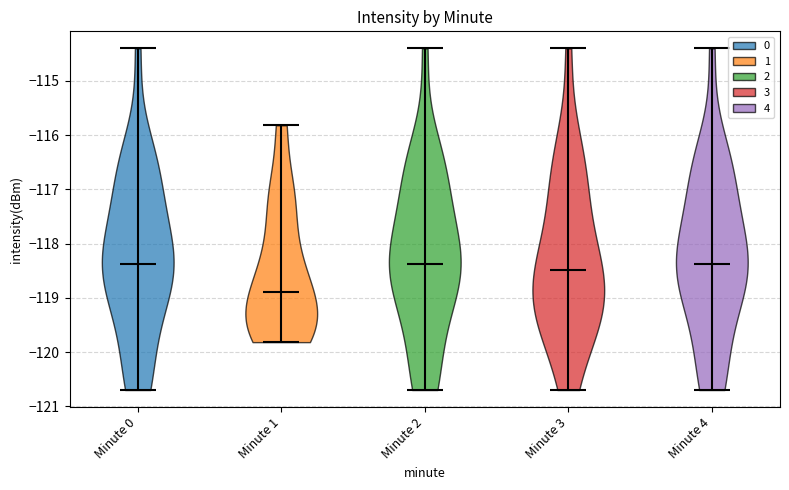

Reading left to right, read every violin against the y-axis: where its median line is, and the lowest and highest points it reaches. The values are not printed on the chart, so give them approximately, as read against the axis.

Minute 0: median line -118.4, lowest point -120.7, highest point -114.4
Minute 1: median line -118.9, lowest point -119.8, highest point -115.8
Minute 2: median line -118.4, lowest point -120.7, highest point -114.4
Minute 3: median line -118.5, lowest point -120.7, highest point -114.4
Minute 4: median line -118.4, lowest point -120.7, highest point -114.4